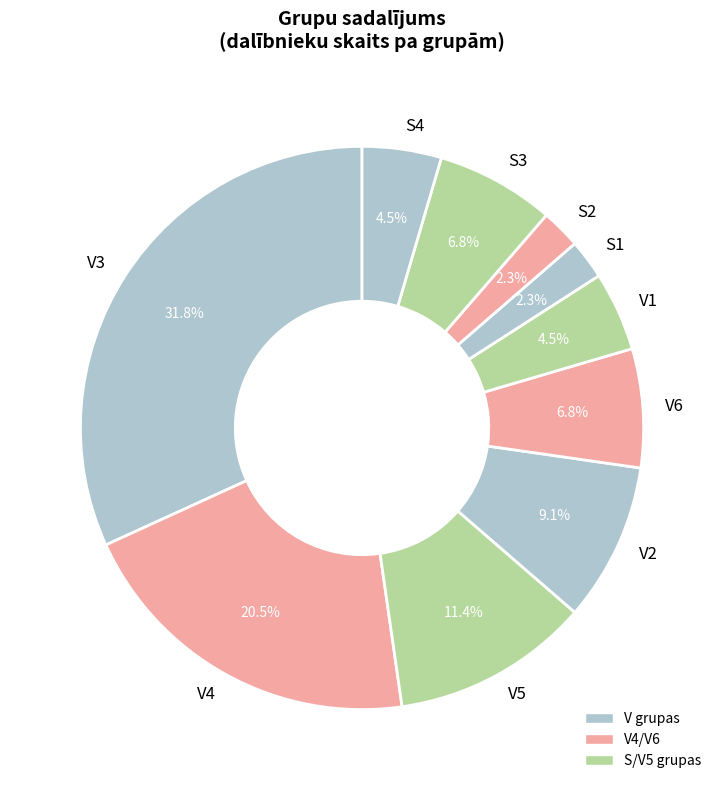

To the nearest percent, what is the combined percentage of V5 and S3?

18%